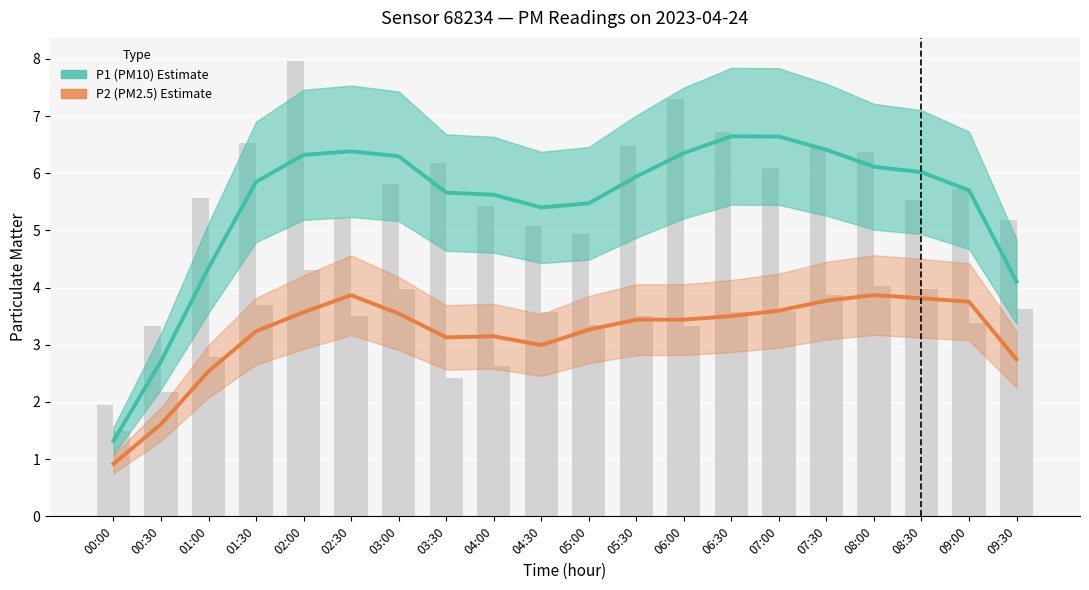

How many data points does each series have?

20